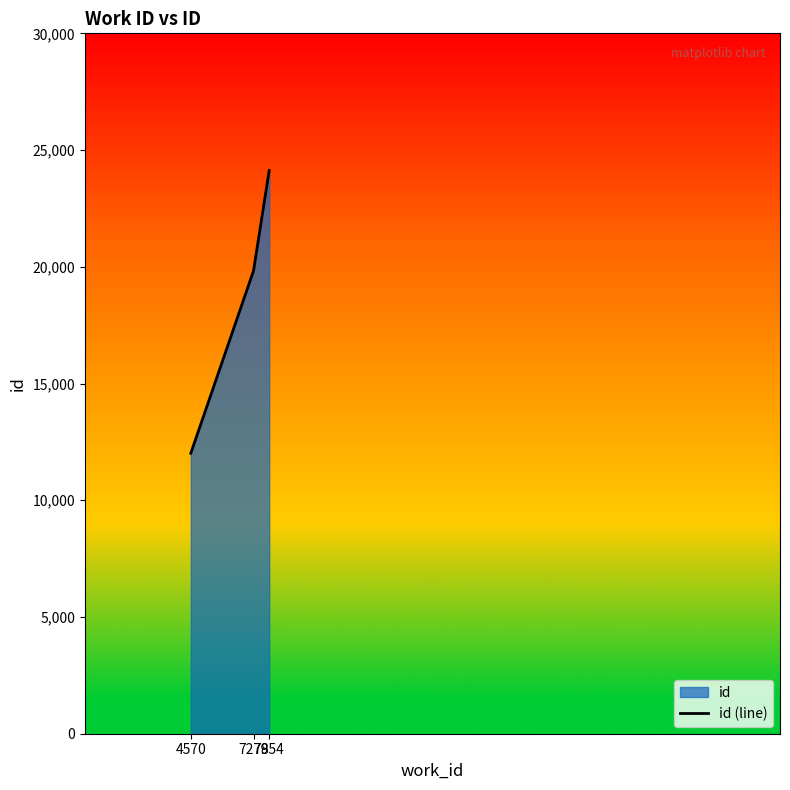

At which category does the chart reach its peak across all series?

7954